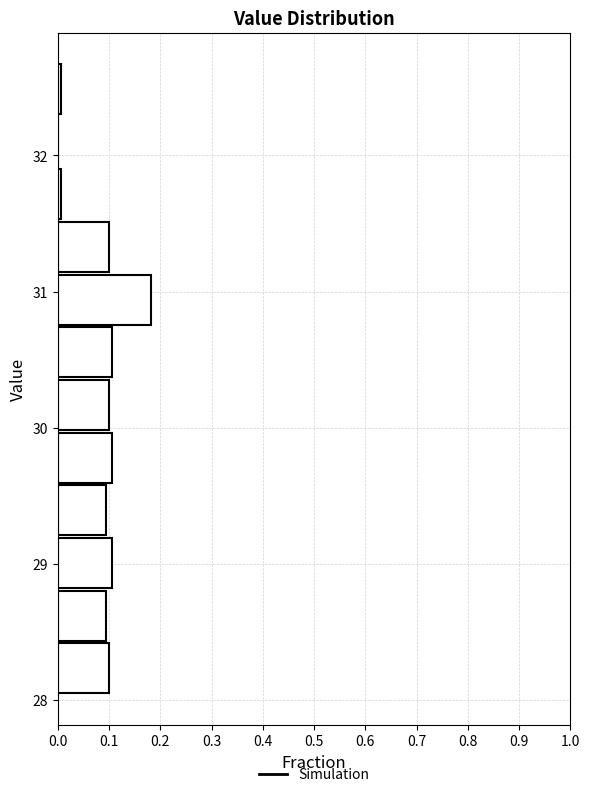

Read against the y-axis, roughly where is the centre of the longest bar?

30.9